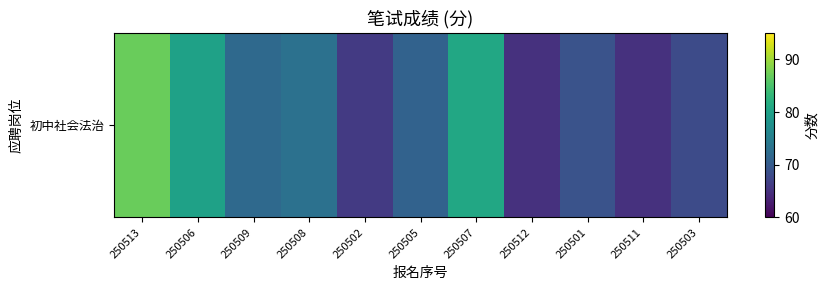

Reading left to right, what are all the values shown in this chart?

87	80	72	73	66	71	81	65	69	65	68